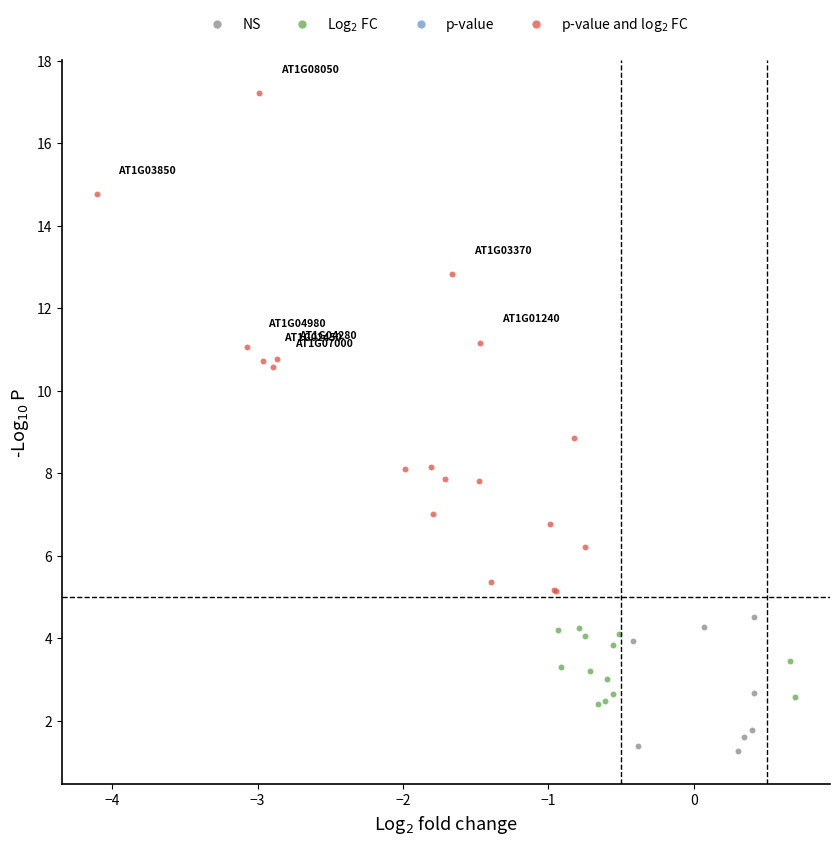

Which series contains the lowest Y value?

NS